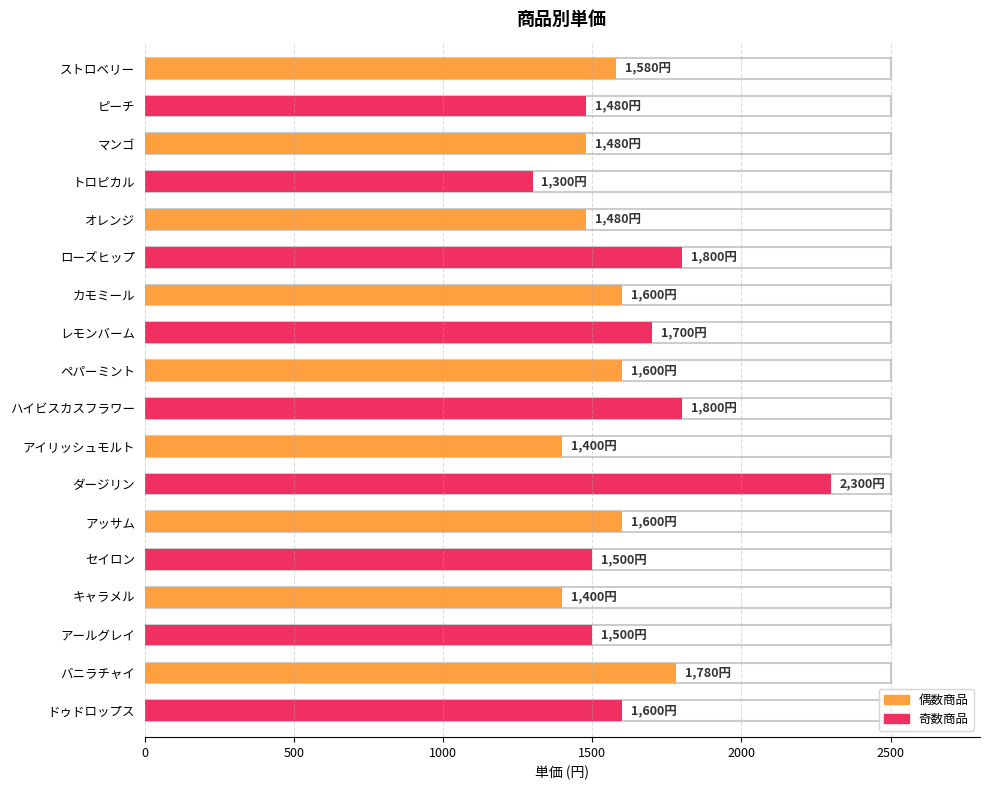

What value does the data have at ピーチ, to the nearest 100?

1500